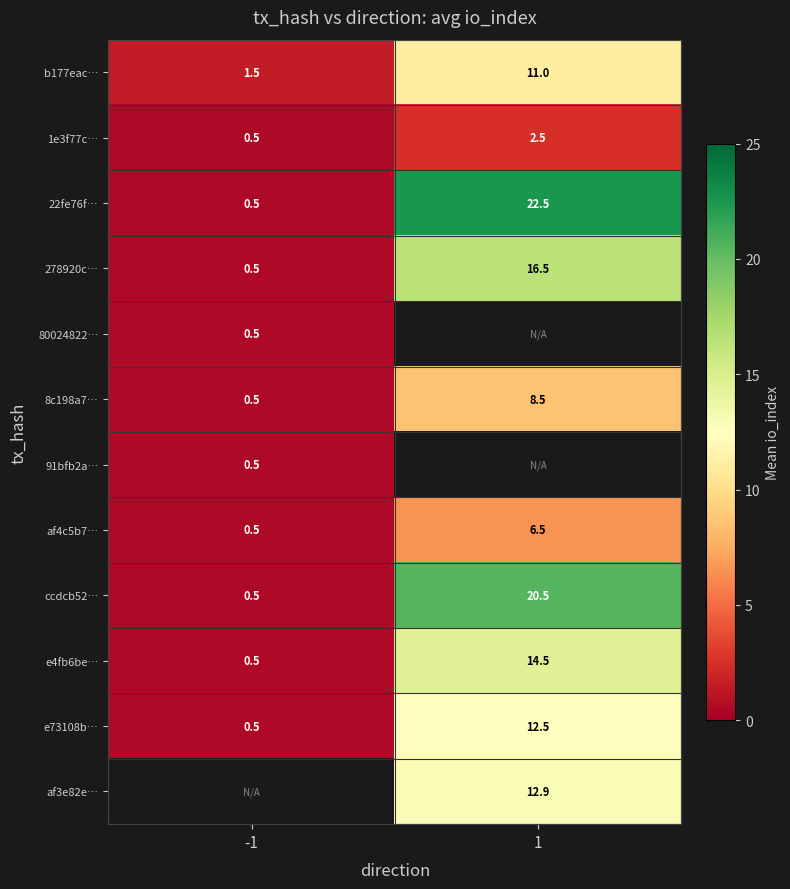

True or false: 278920c… has a value of 0.5 at -1.

True